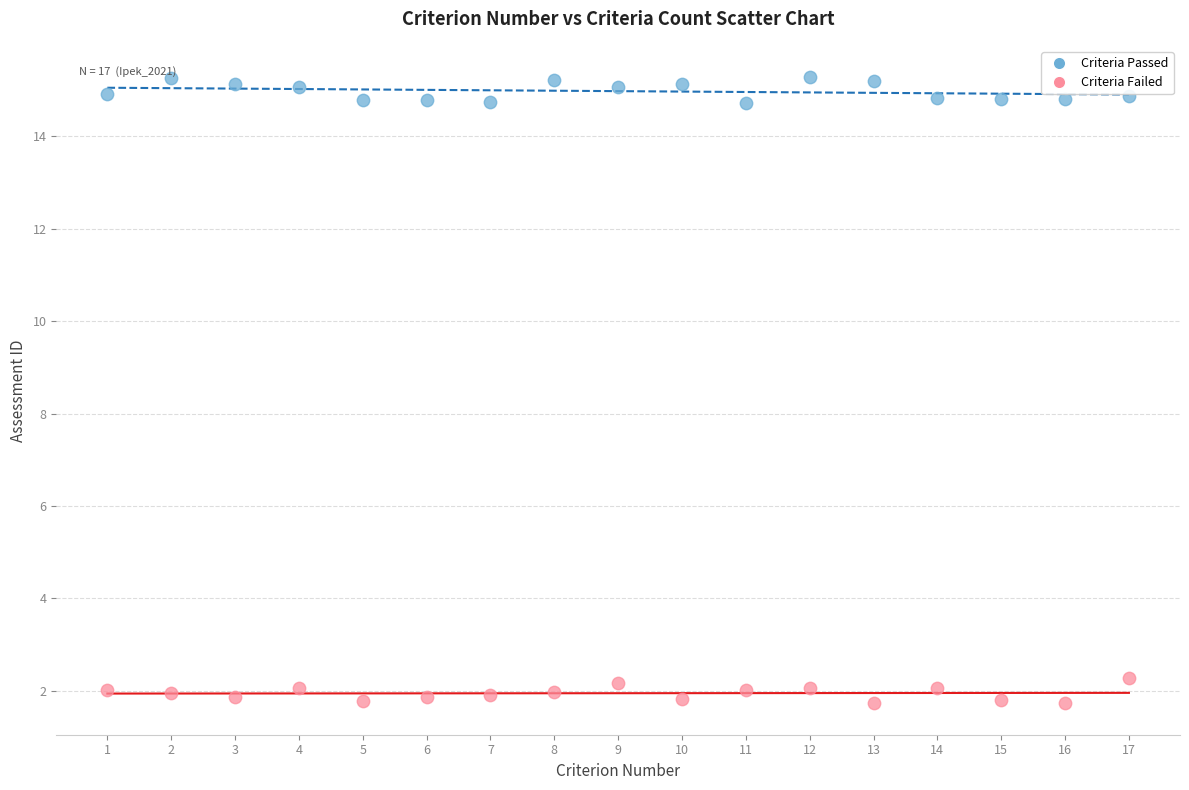

Which series contains the lowest Y value?

Criteria Failed